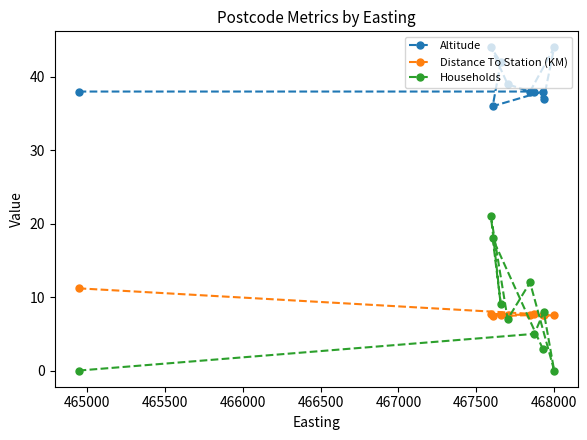

What is the value of the Altitude point at the 5th from the left?

39.0